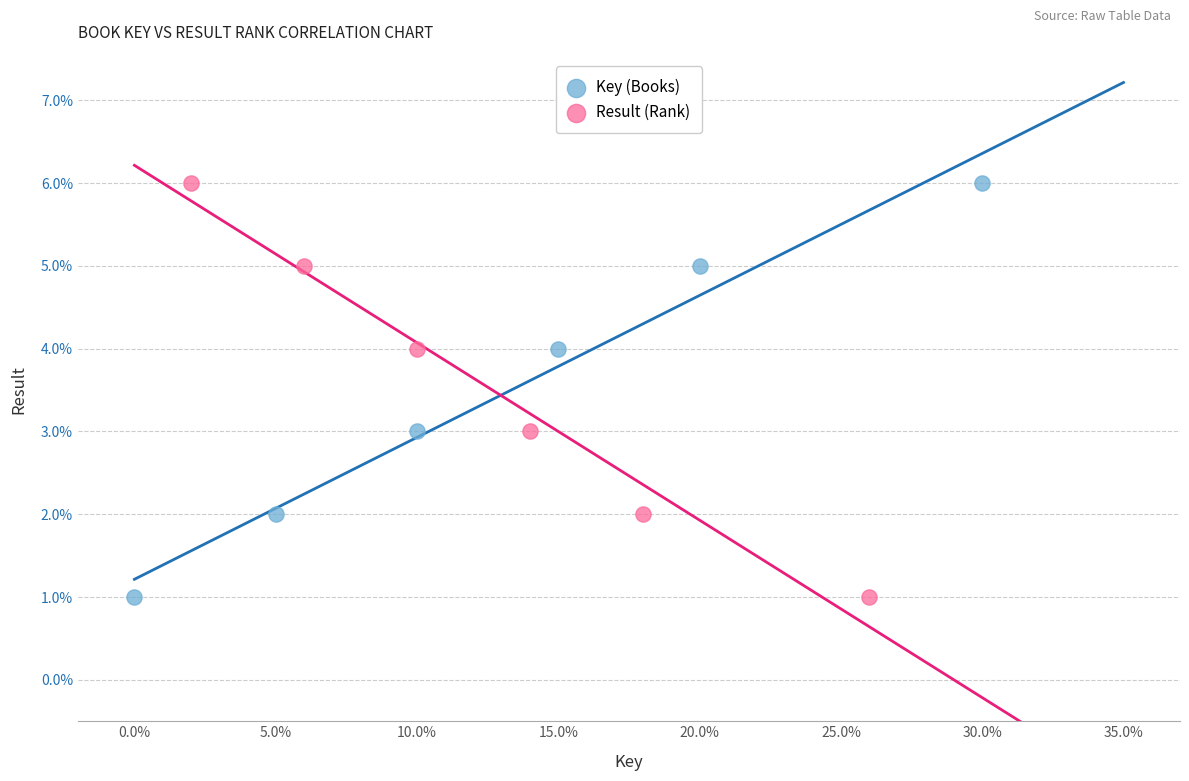

What are all the series names shown in the legend?

Key (Books), Result (Rank)